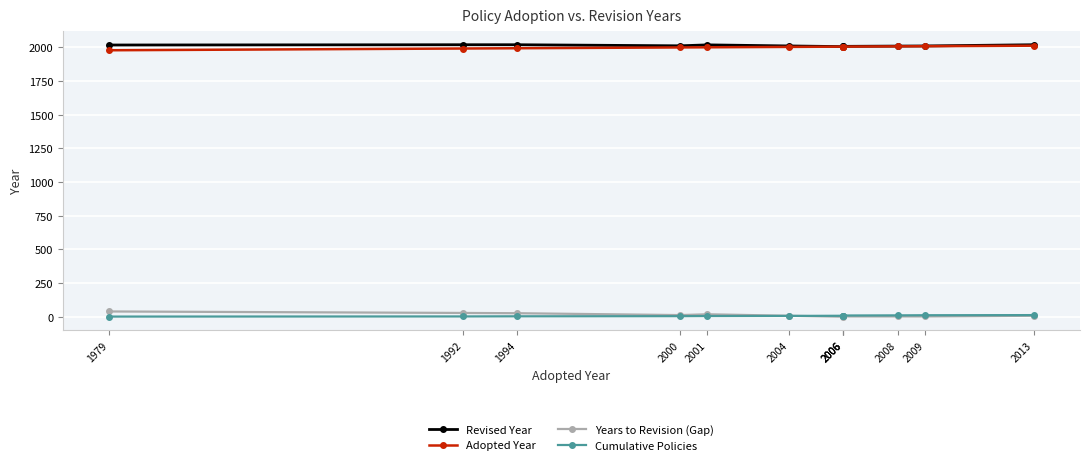

What are all the series names shown in the legend?

Revised Year, Adopted Year, Years to Revision (Gap), Cumulative Policies